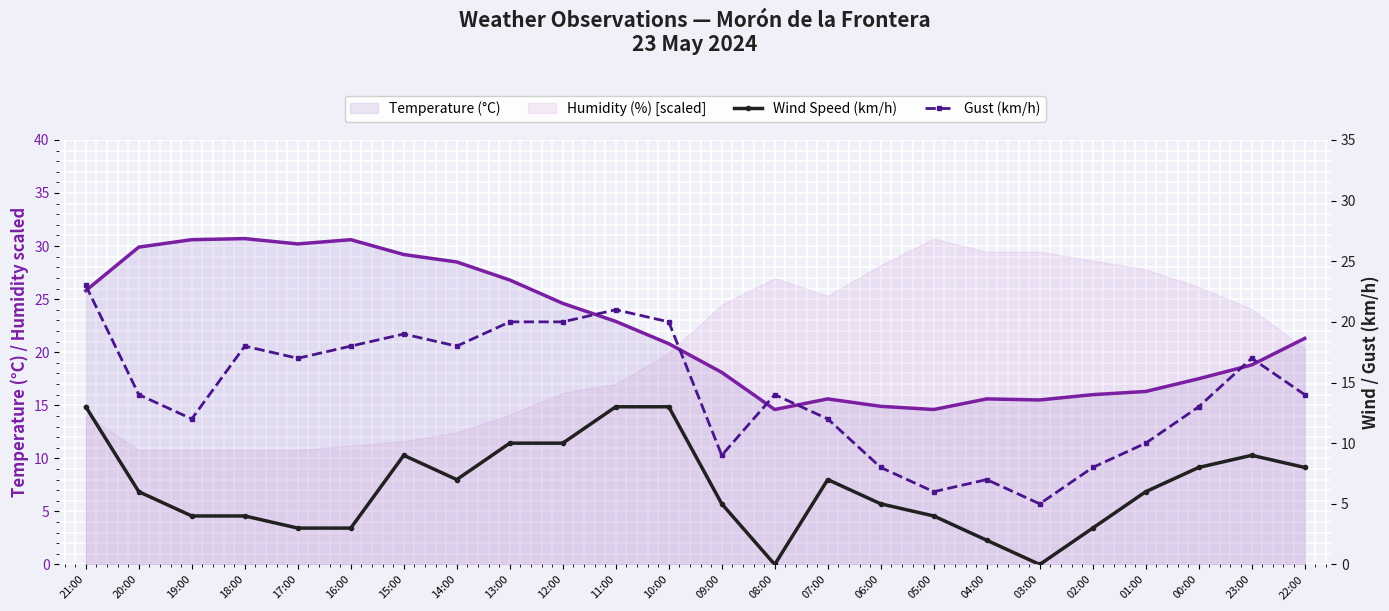

True or false: Wind Speed (km/h) has a value of 1 at 02:00.

False